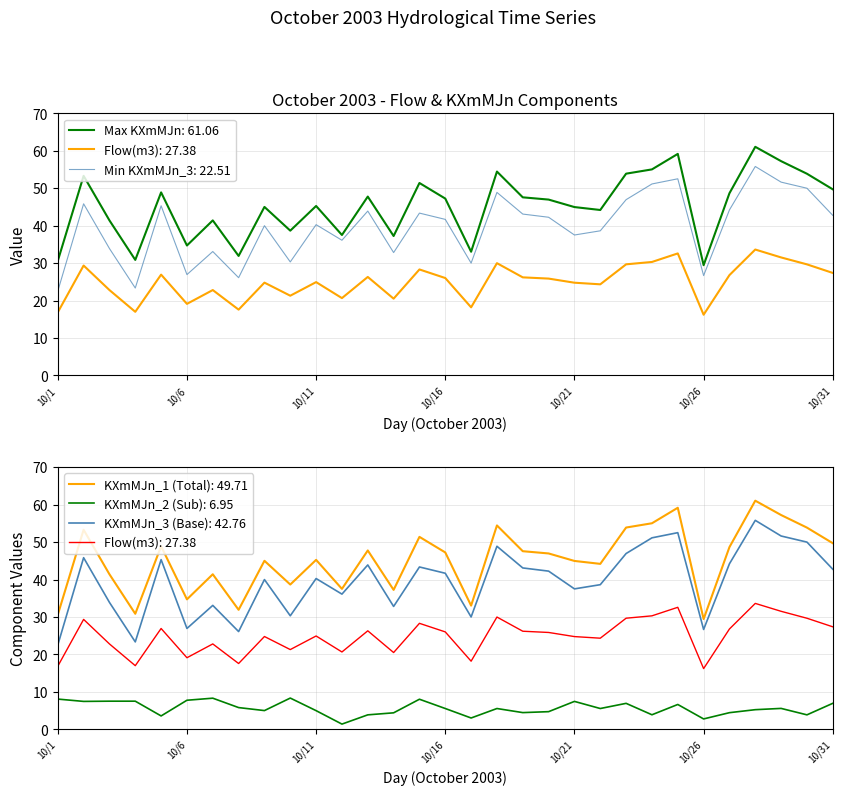

True or false: Flow(m3) has a value of 27.4 at 10/31.

True